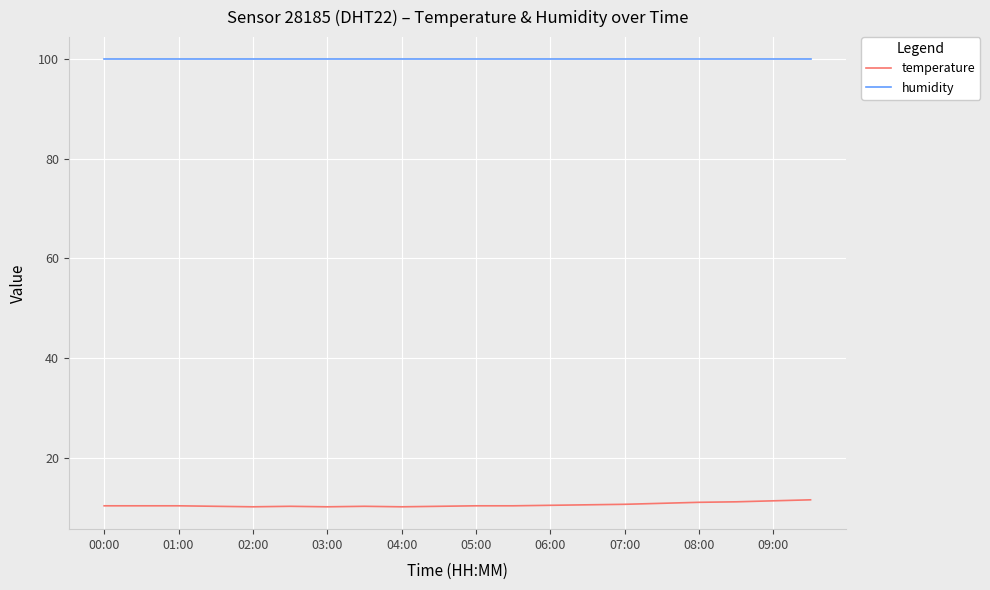

Rank the series by their maximum value, from highest to lowest.

humidity, temperature